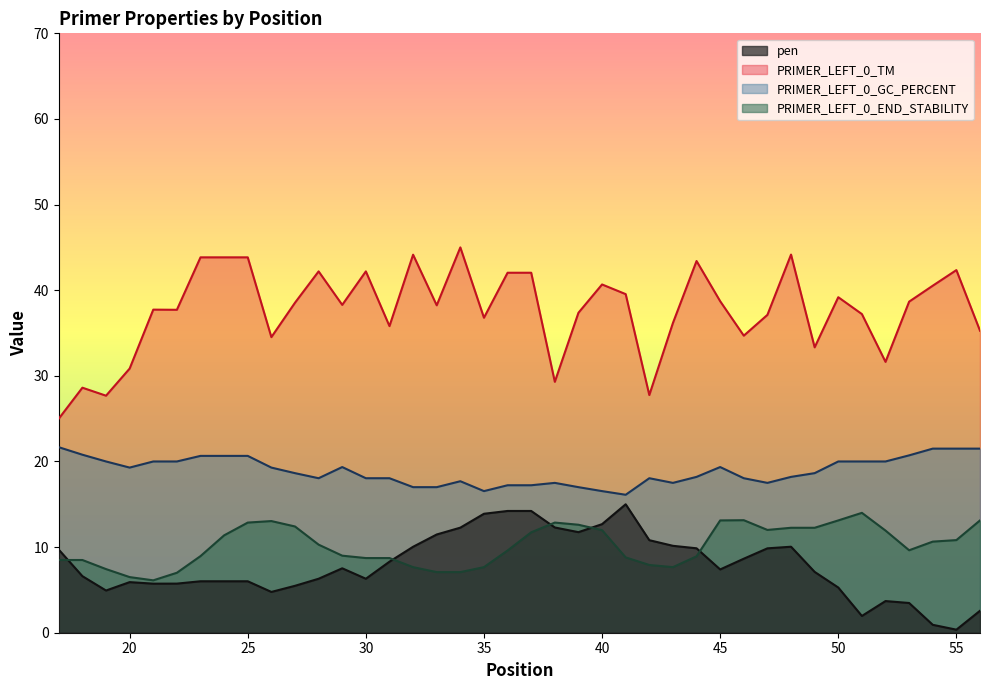

Which series has the largest range (max minus min)?

PRIMER_LEFT_0_TM